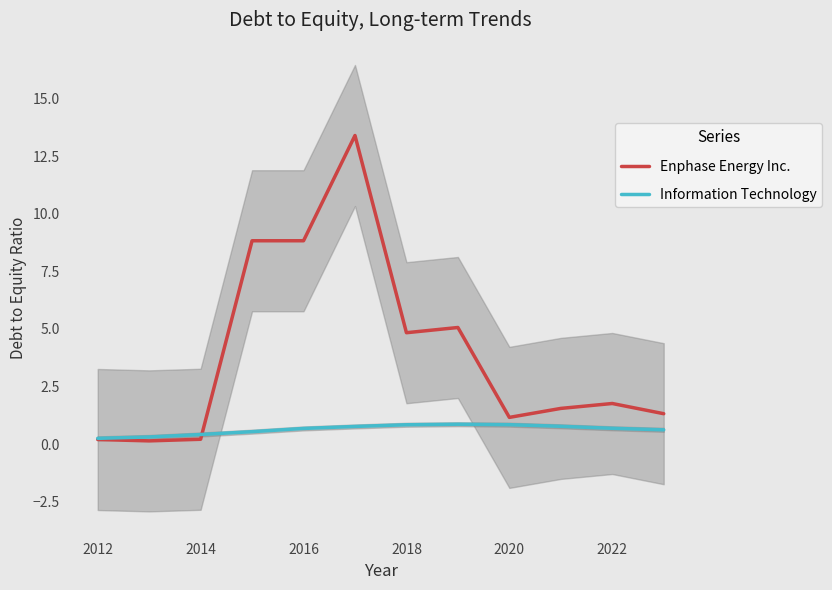

True or false: Enphase Energy Inc. has a value of 7.8 at 2018.

False